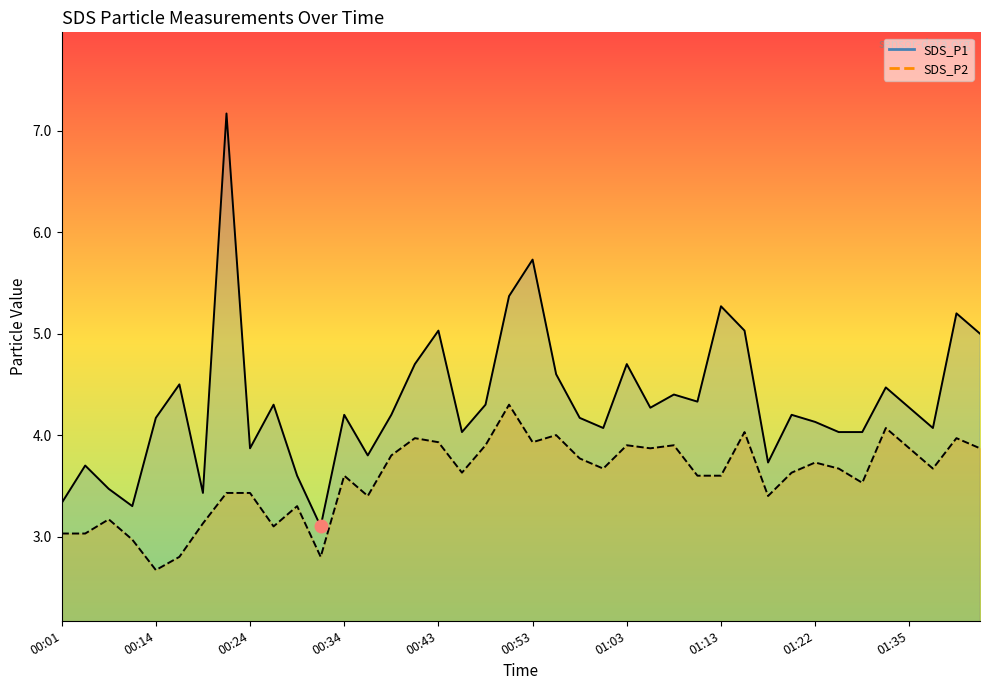

At which label is SDS_P1 closest to 5?

01:43